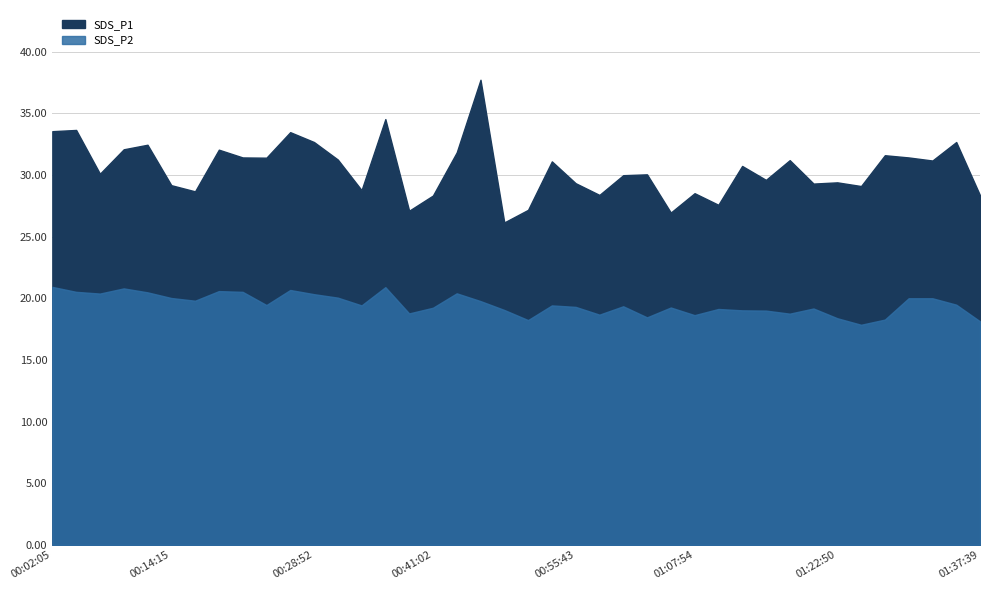

What is the total value across all series at 2021/10/19 00:02:05?

54.5